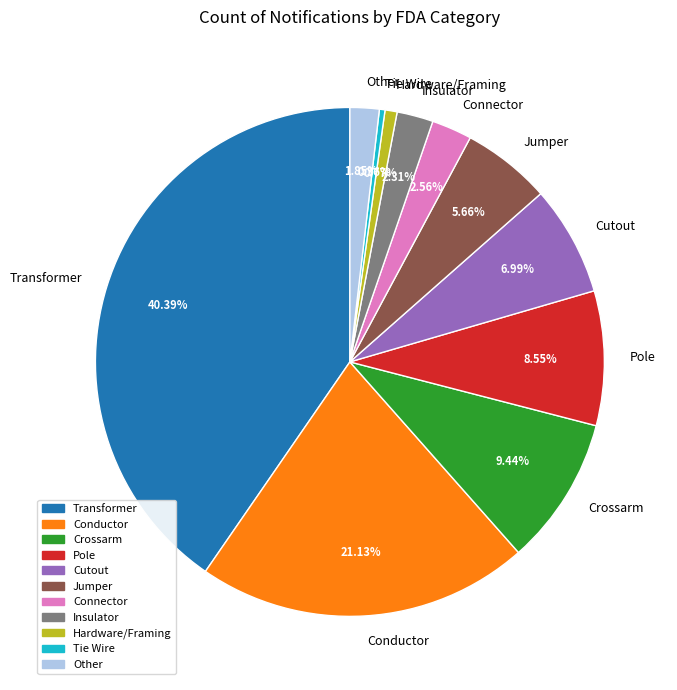

To the nearest percent, what is the combined percentage of Connector and Cutout?

10%